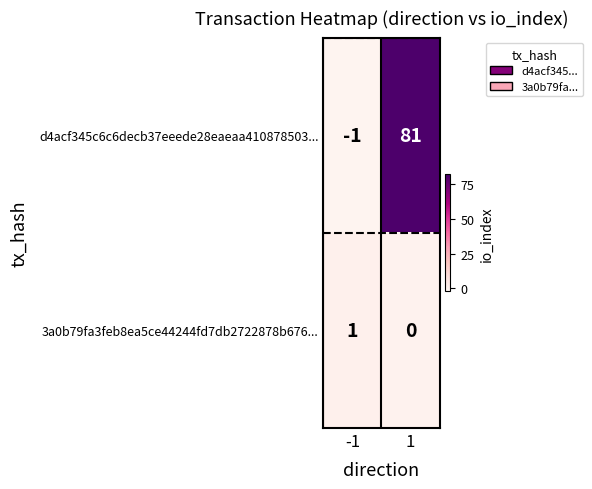

Is it true that d4acf345c6c6decb37eeede28eaeaa410878503... equals 137 at 1?

False